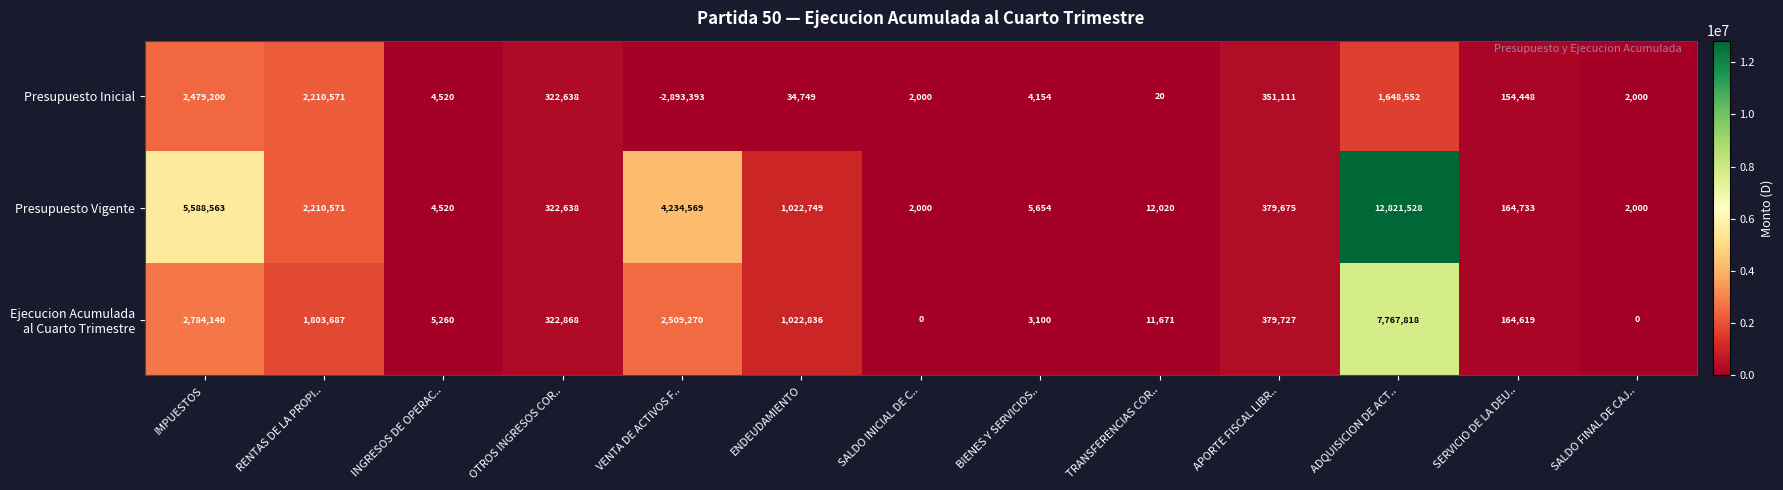

The Presupuesto Inicial series shows 2479200 at IMPUESTOS. True or false?

True